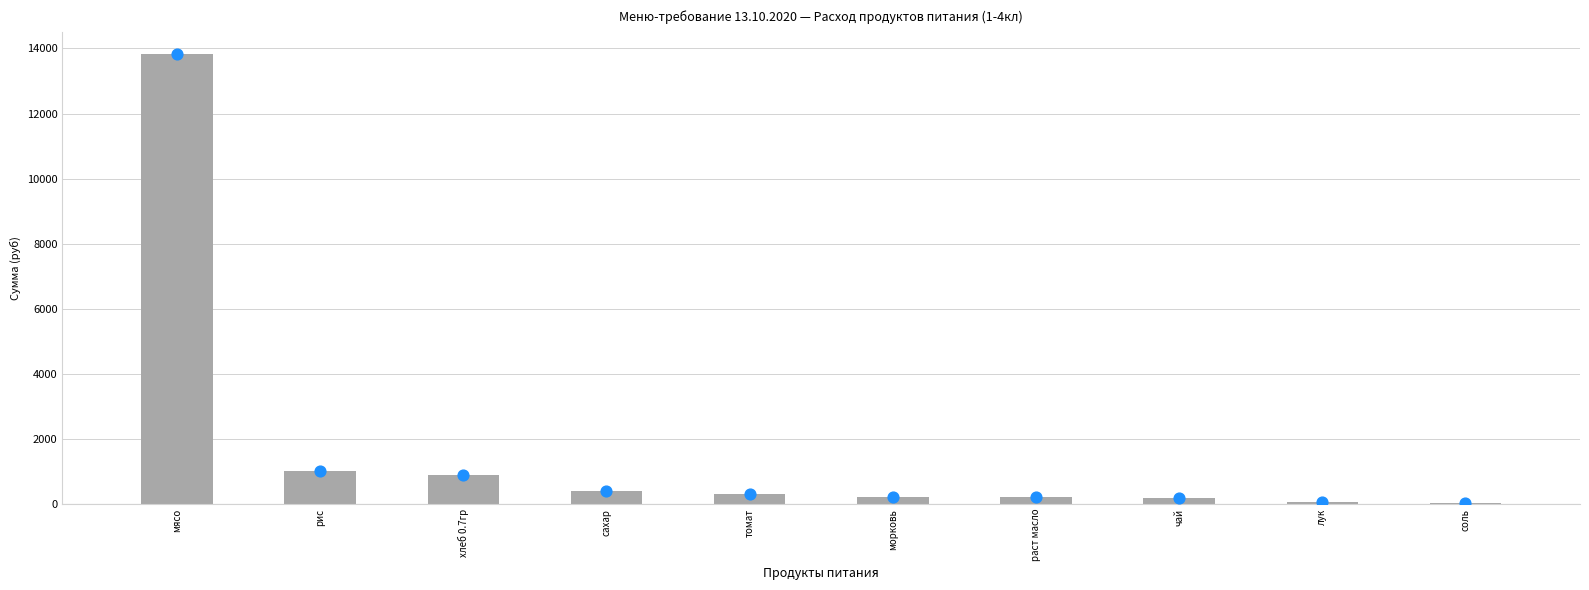

What is the change in value from морковь to чай?

-44.9